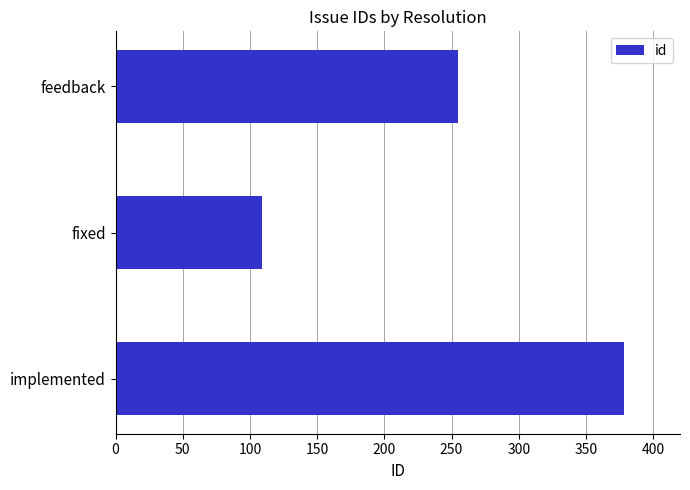

Count the number of categories in the chart.

3